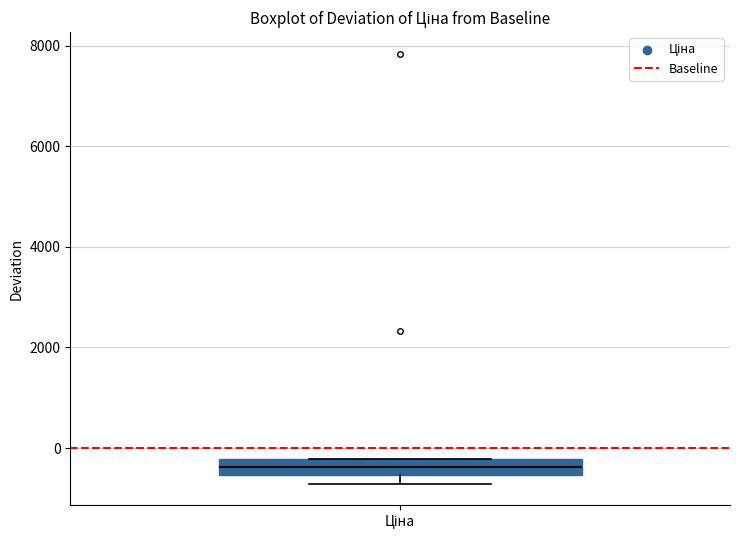

Transcribe this box plot: give where the median line is, the range the box spans, and where the two whiskers end, as read against the y-axis. The values are not printed on the chart, so give them approximately, as read against the axis.

median -400, box -600 to -200, whiskers -800 to -200